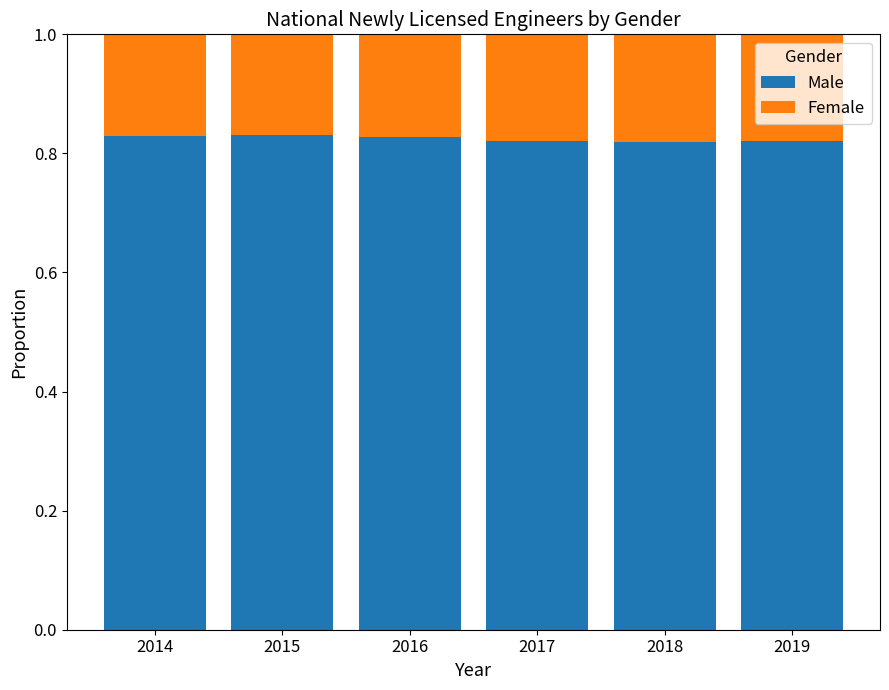

What is the total value across all series at 2014?

1.0